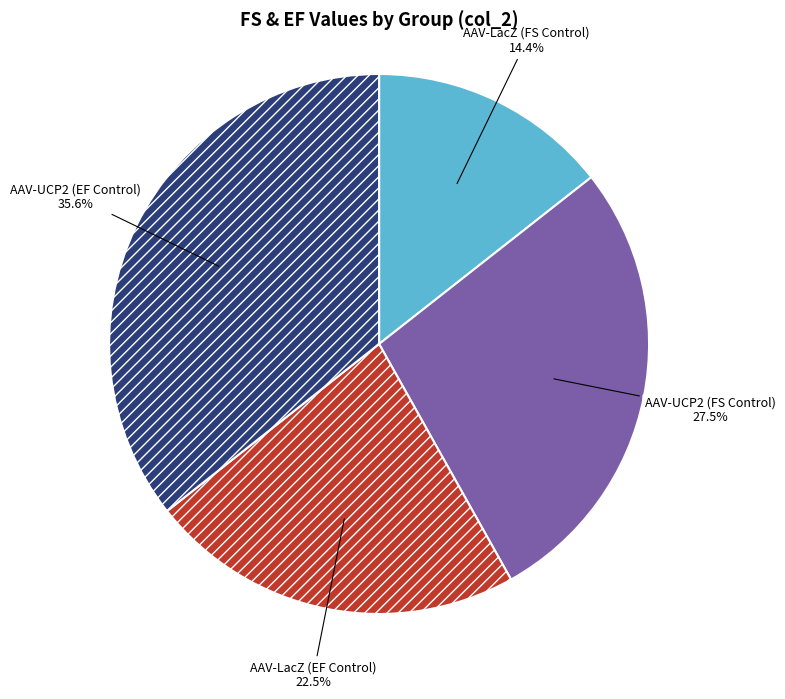

Does any single category account for the majority?

No